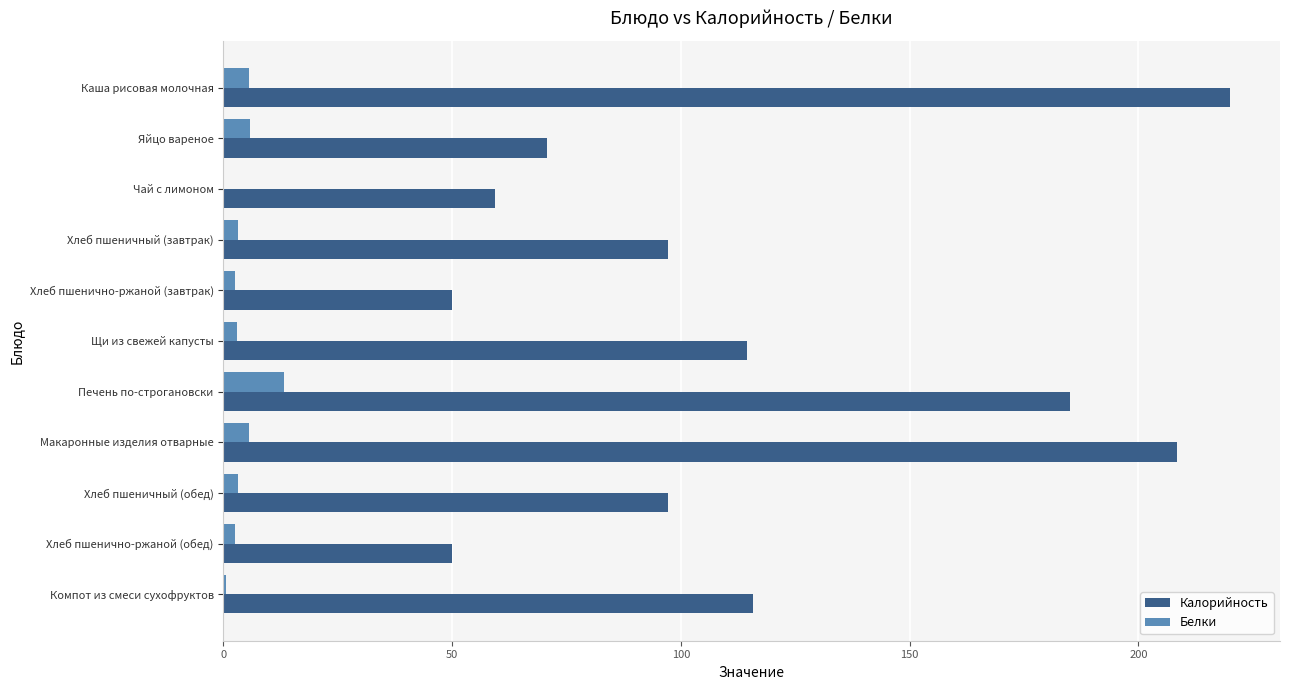

What is the total value across all series at Печень по-строгановски?

198.3